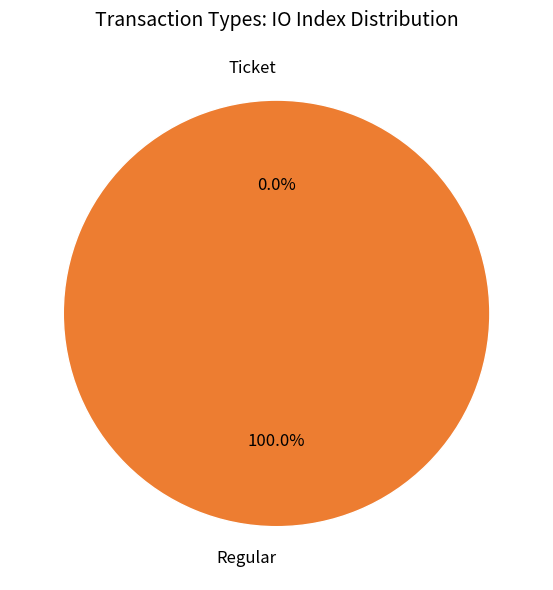

The Regular slice represents 100% of the pie. True or false?

True